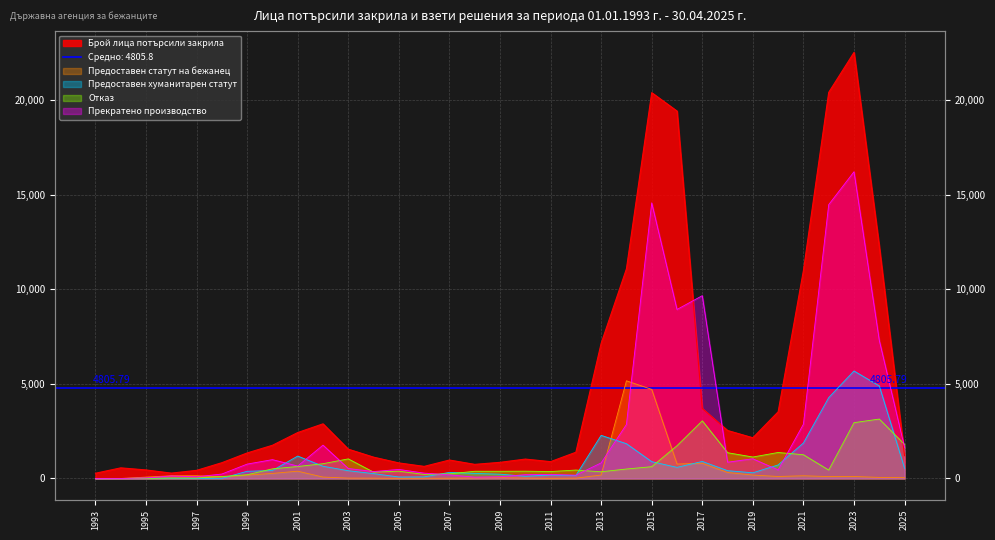

Rank the series at 2016 from highest to lowest value.

Брой лица потърсили закрила, Прекратено производство, Отказ, Предоставен статут на бежанец, Предоставен хуманитарен статут